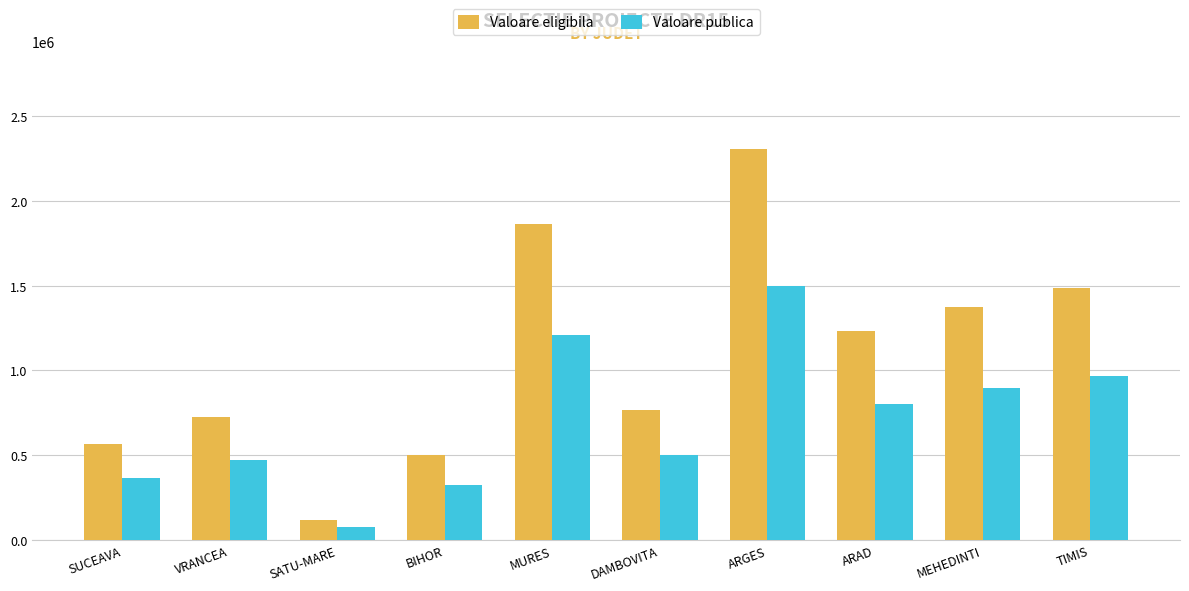

What is the label of the 8th bar from the left?

ARAD